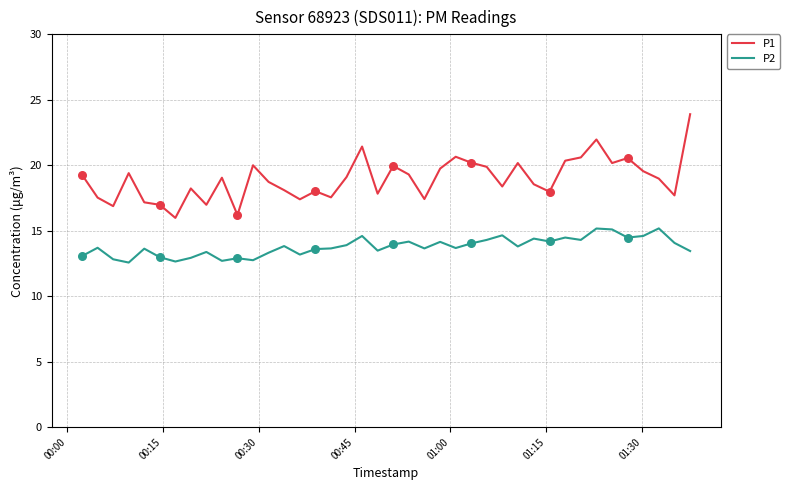

Which series has the largest range (max minus min)?

P1